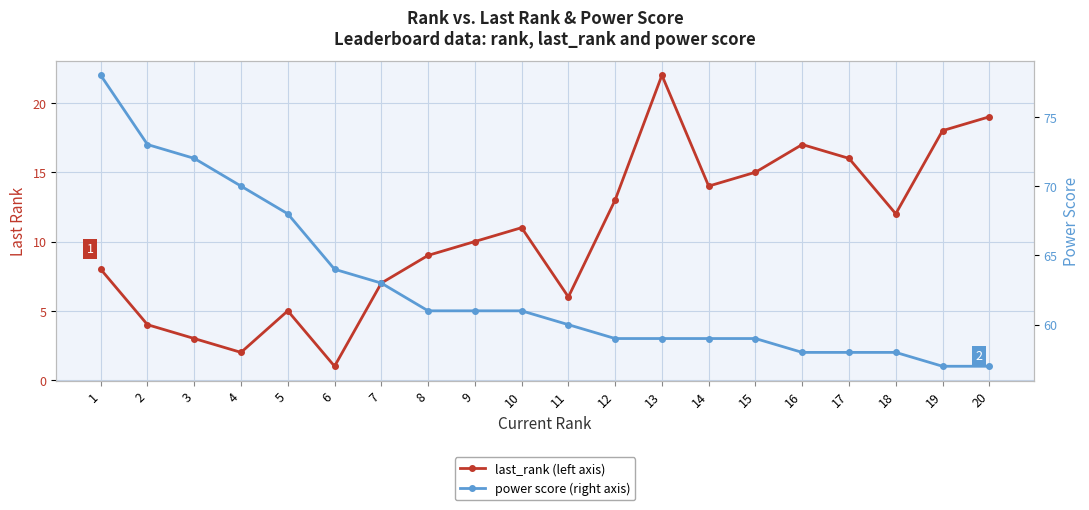

True or false: power score has more than 1 points higher than both neighbors.

False